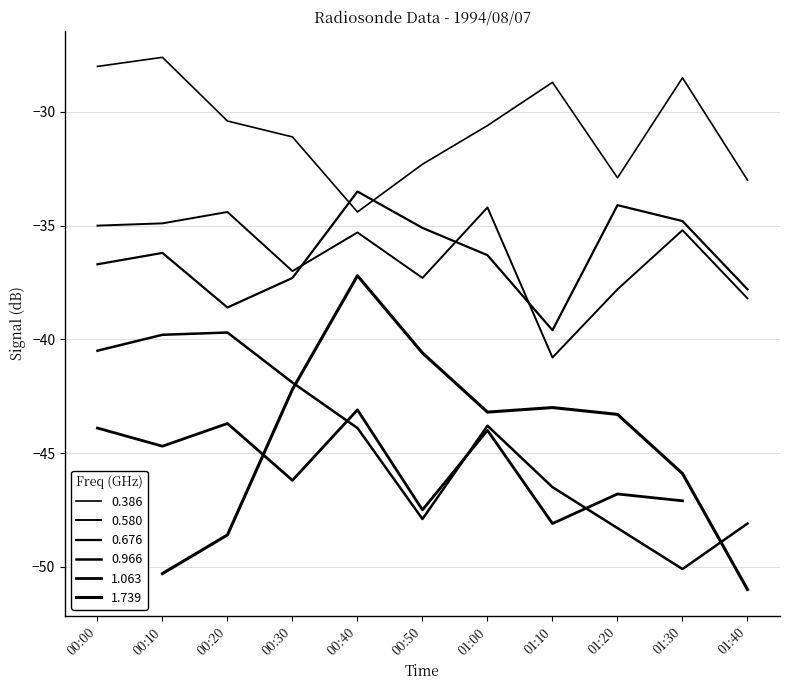

What is the difference between the maximum and minimum values in the 0.966 series?

10.4